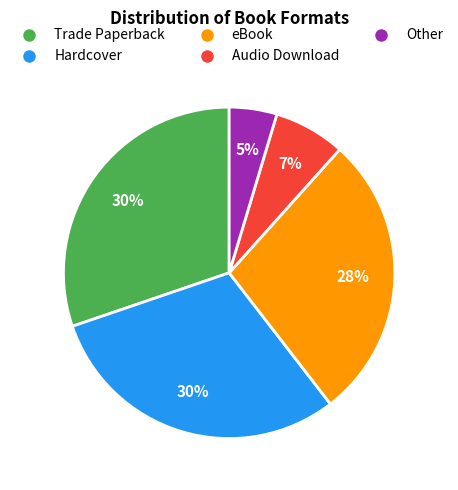

Which has a higher value, Hardcover or eBook?

Hardcover